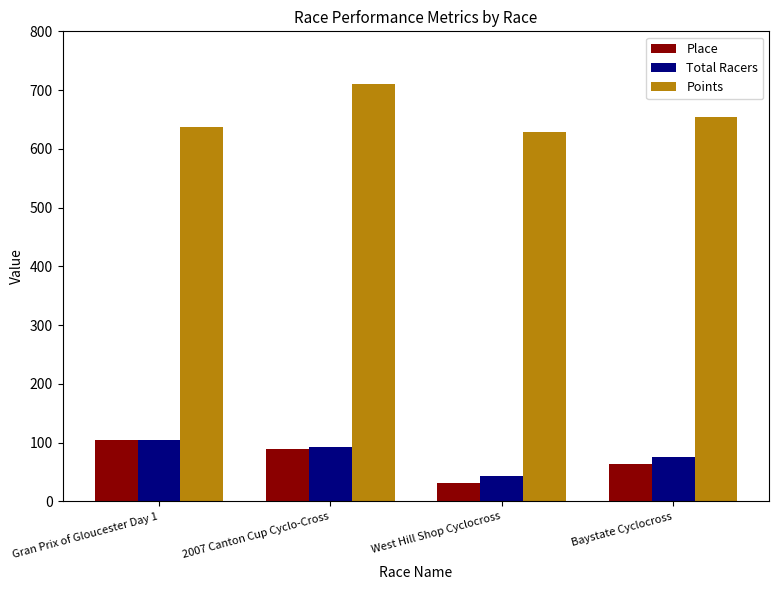

What is the value of the Points bar at the 2nd from the left?

711.1